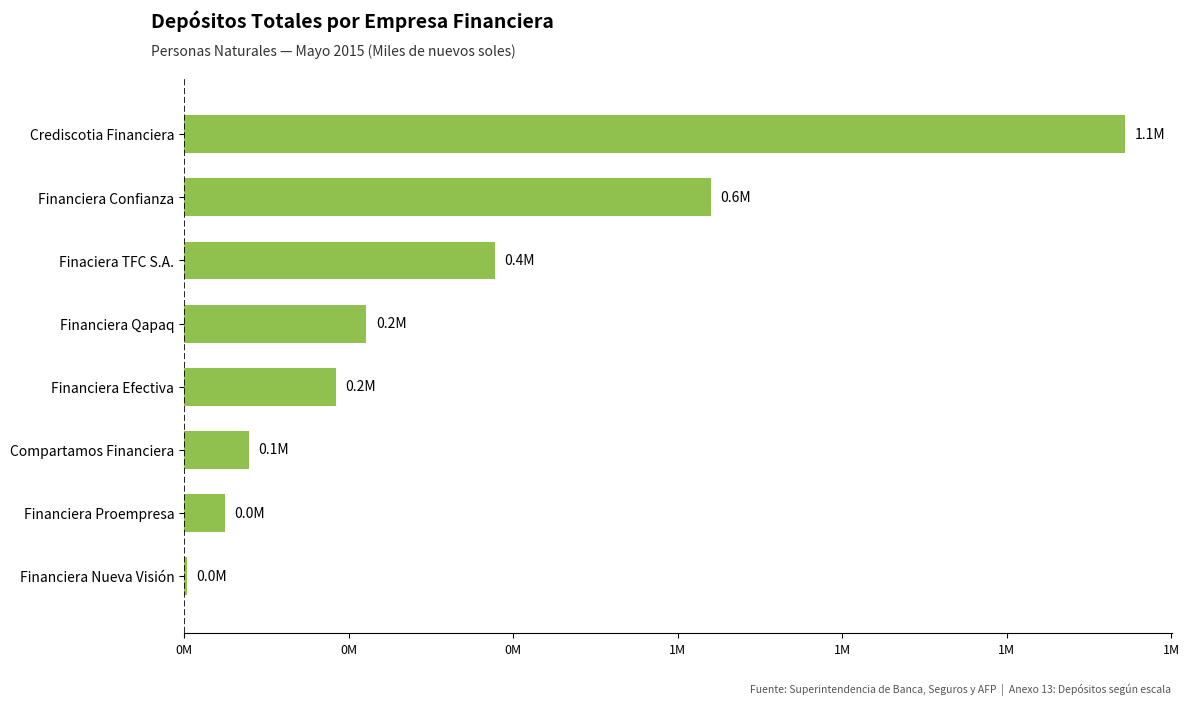

Which category has the highest value across all series?

Crediscotia Financiera